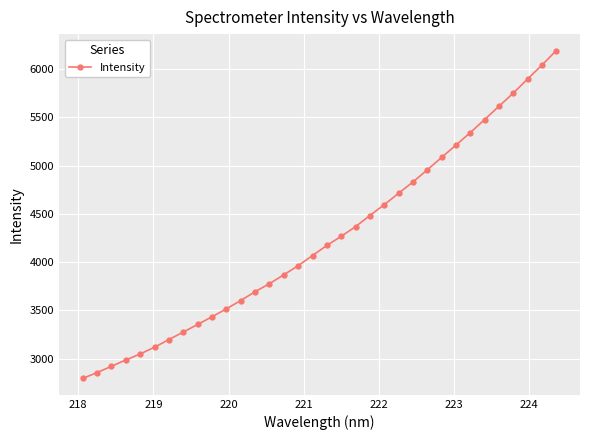

What is the maximum value shown in the chart?

6191.2